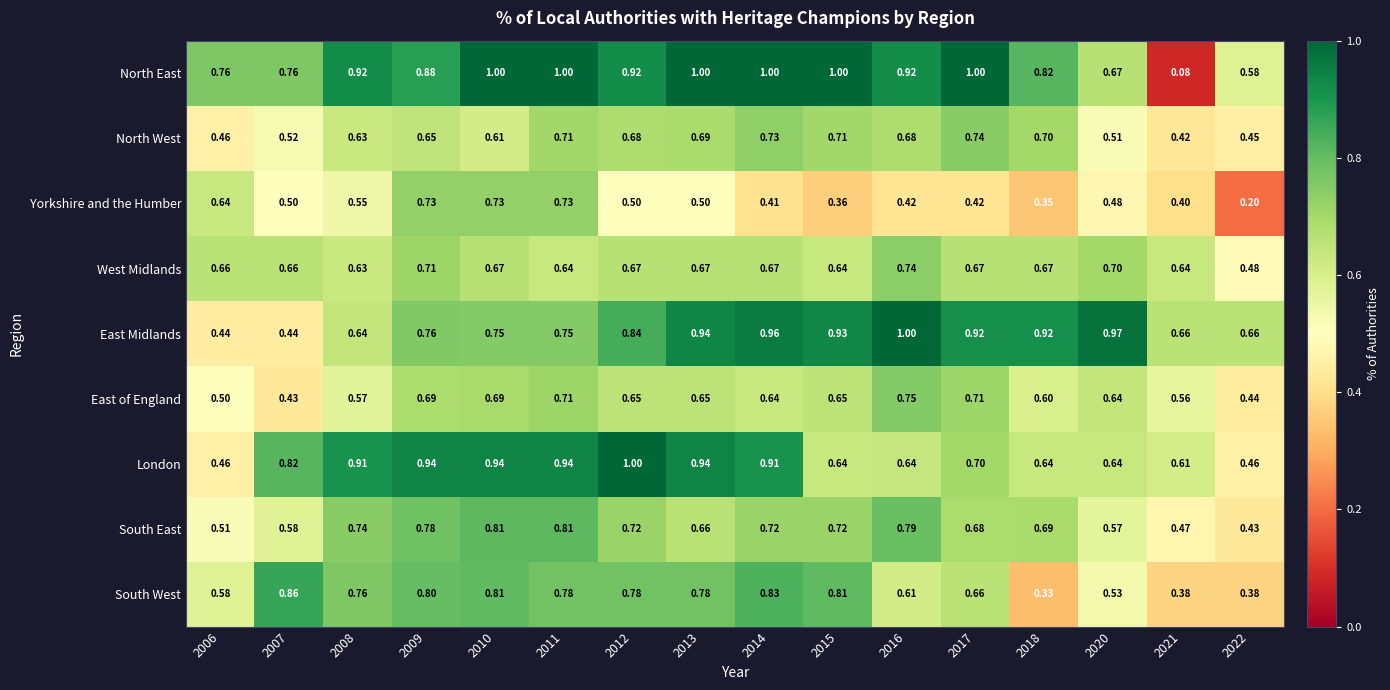

Which series has the widest spread of values?

North East